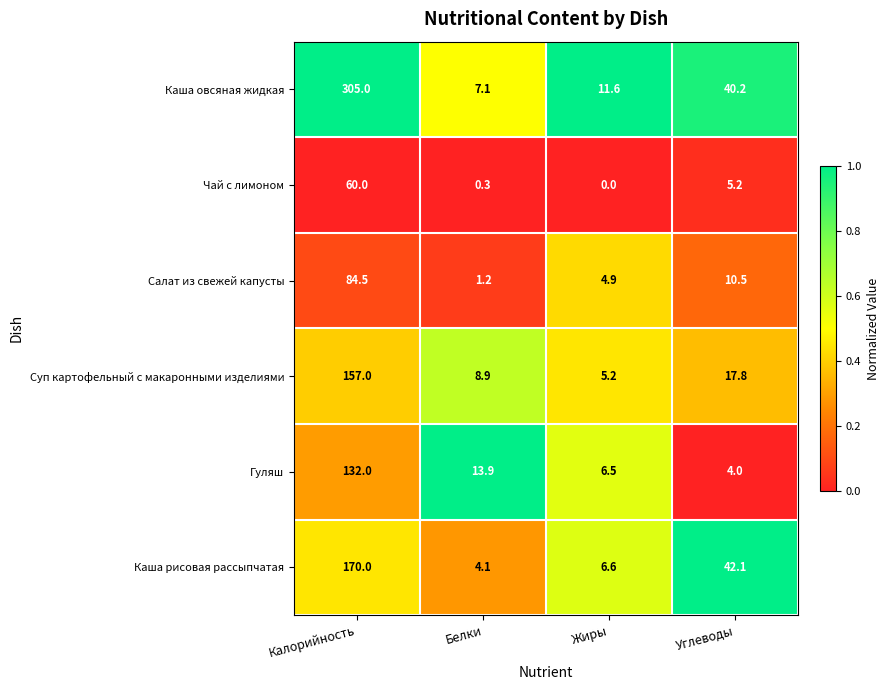

Count the number of data series in this chart.

6